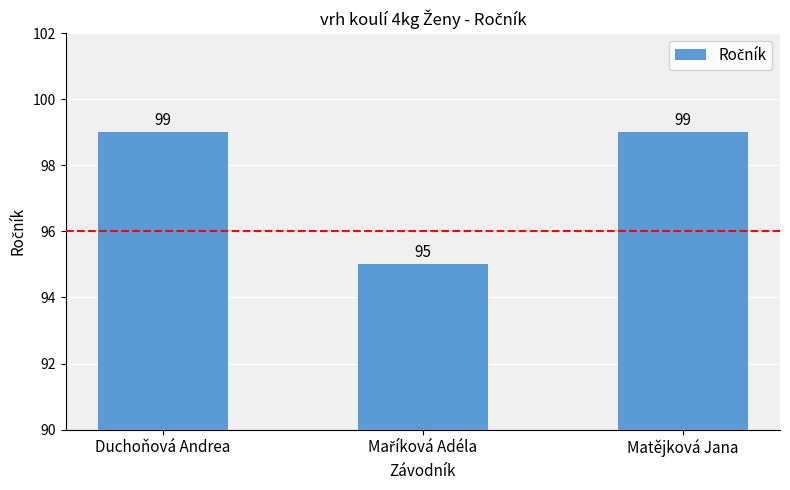

What is the value of the 1st bar from the left?

99